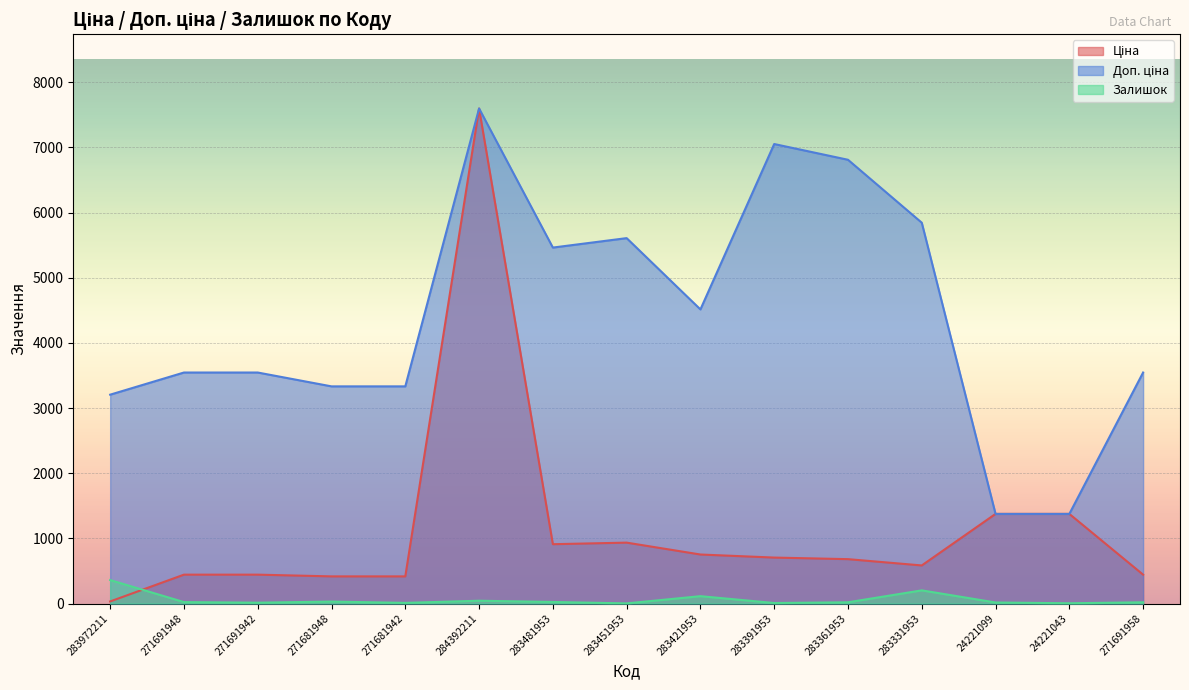

How many lines are shown in the chart?

3